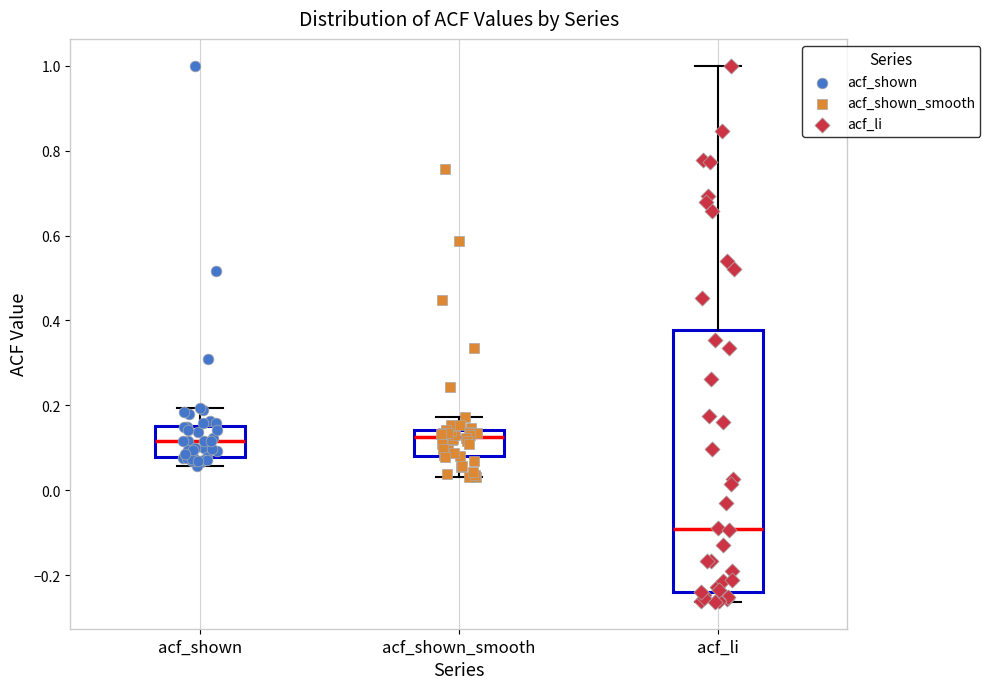

Comparing the boxes themselves (not the whiskers), which one is the tallest?

acf_li